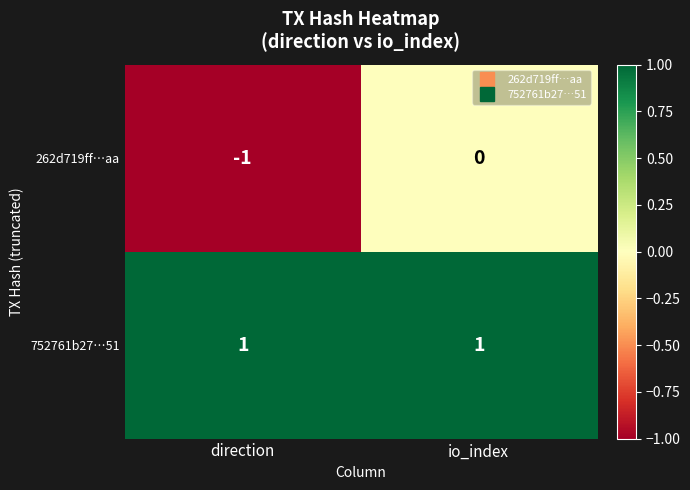

How many data points does each series have?

2